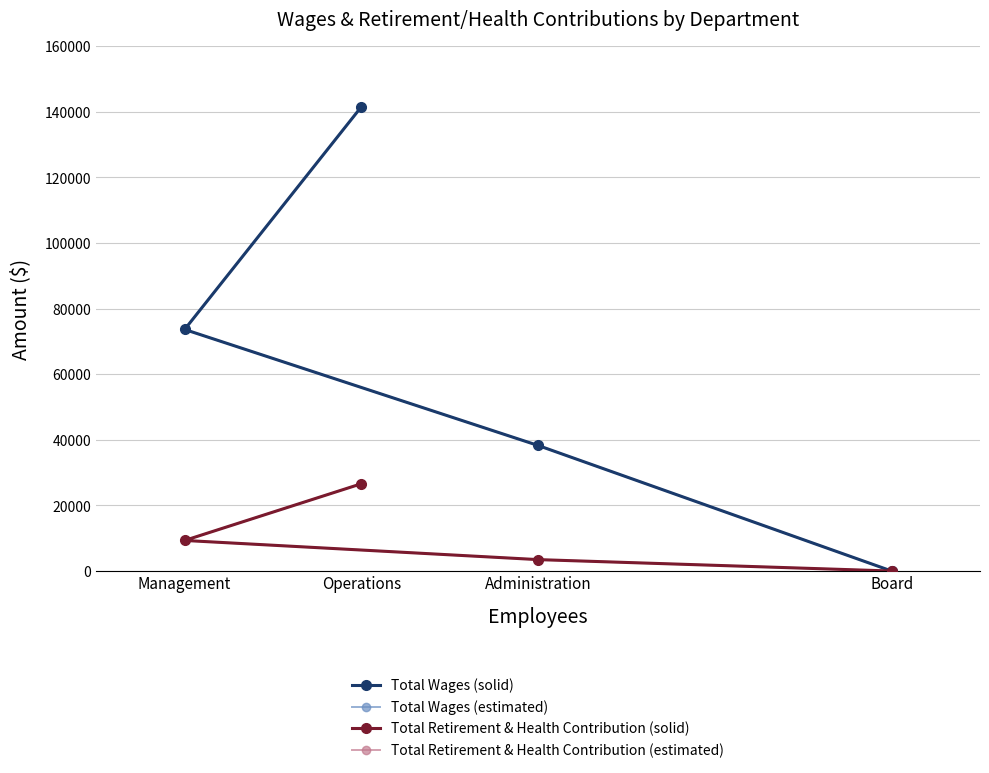

At which label is Total Retirement & Health Contribution (estimated) closest to 13307?

Management